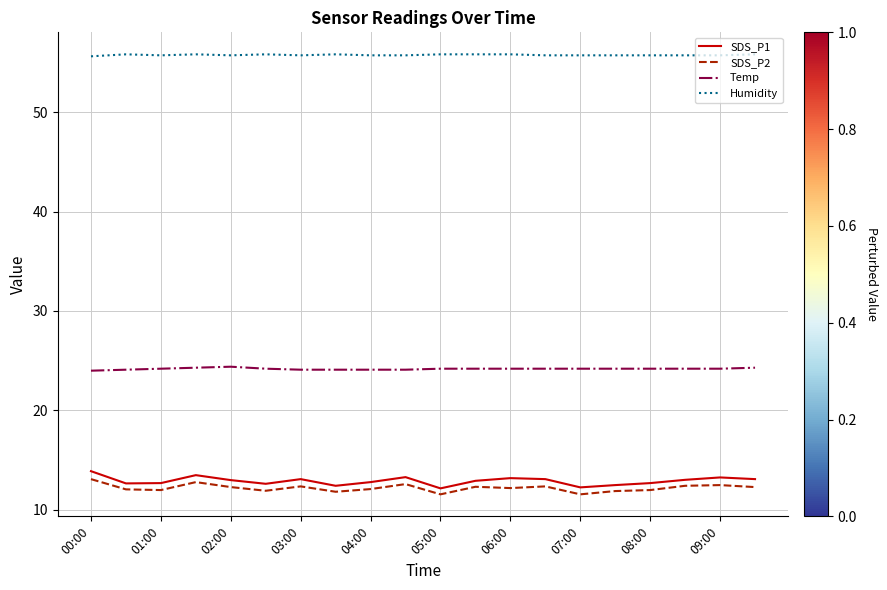

What is the difference between the maximum and minimum values in the SDS_P2 series?

1.5